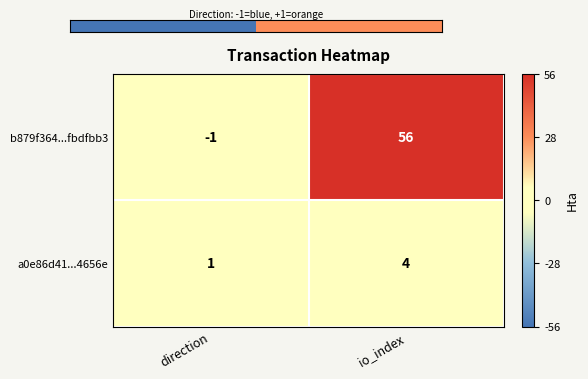

What is the difference between the b879f364...fbdfbb3 values at io_index and direction?

57